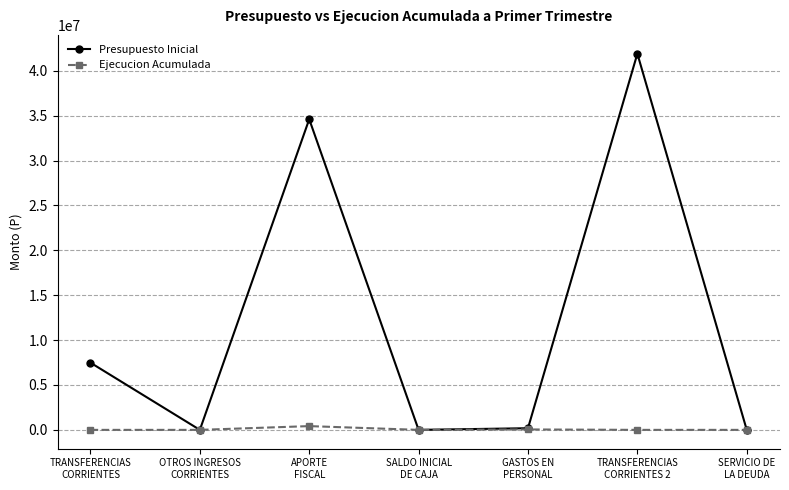

What is the approximate value of Ejecucion Acumulada at GASTOS EN
PERSONAL, to the nearest 50?

47150